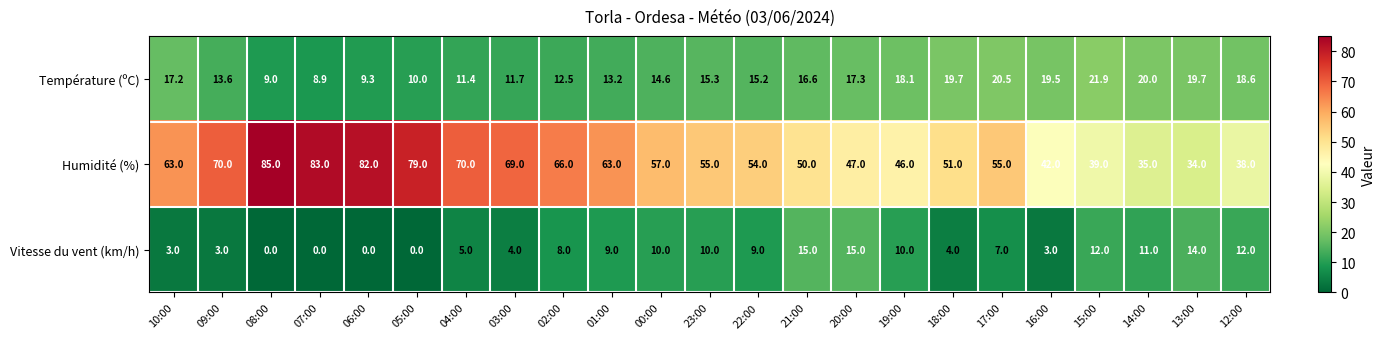

Between 08:00 and 02:00, which series saw the biggest shift?

Humidité (%)